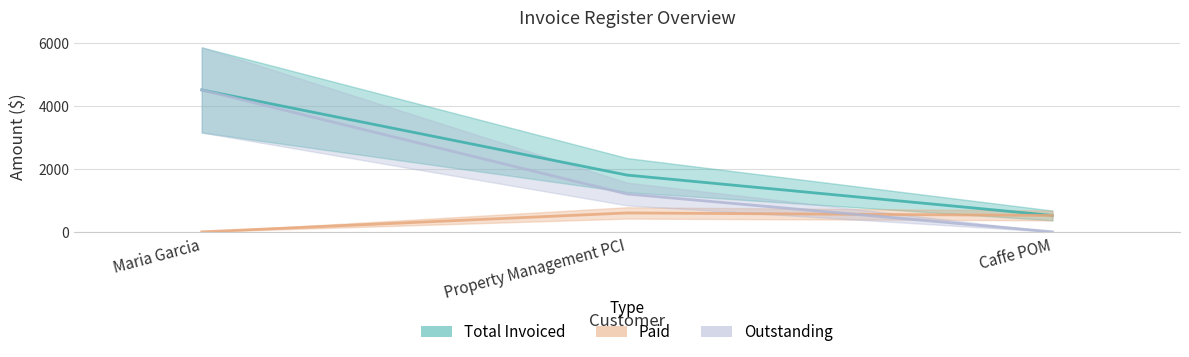

At which category is the sum across all series the highest?

Maria Garcia